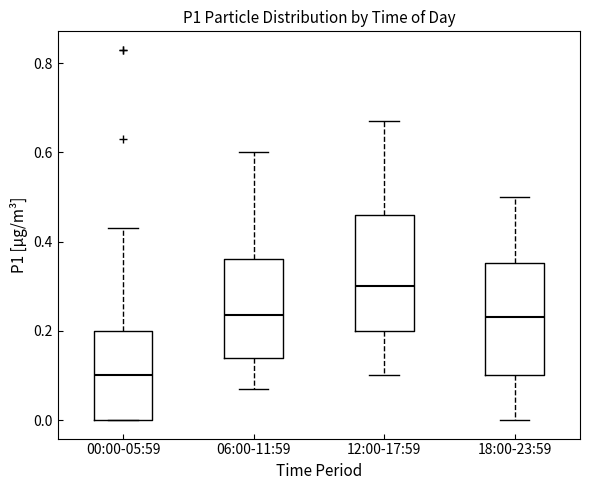

Which box has the highest median line?

12:00-17:59